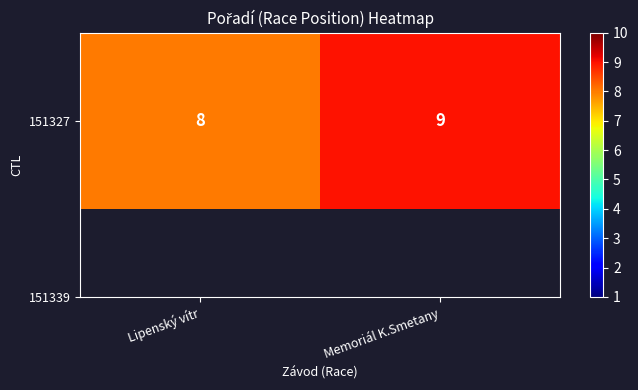

Is it true that the value at Memoriál K.Smetany is 13?

False